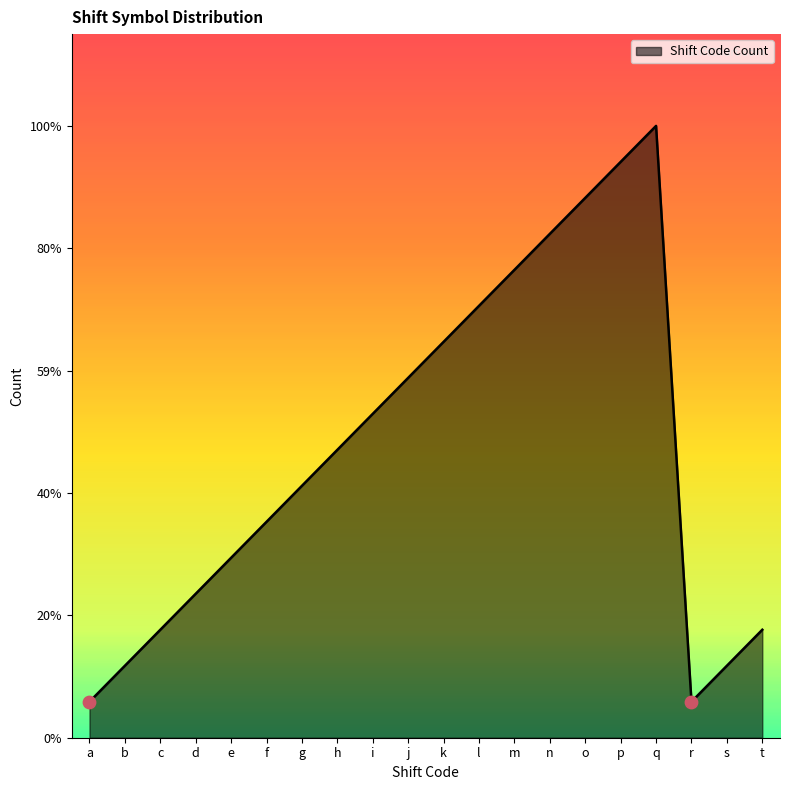

What is the change in value from l to r?

-11